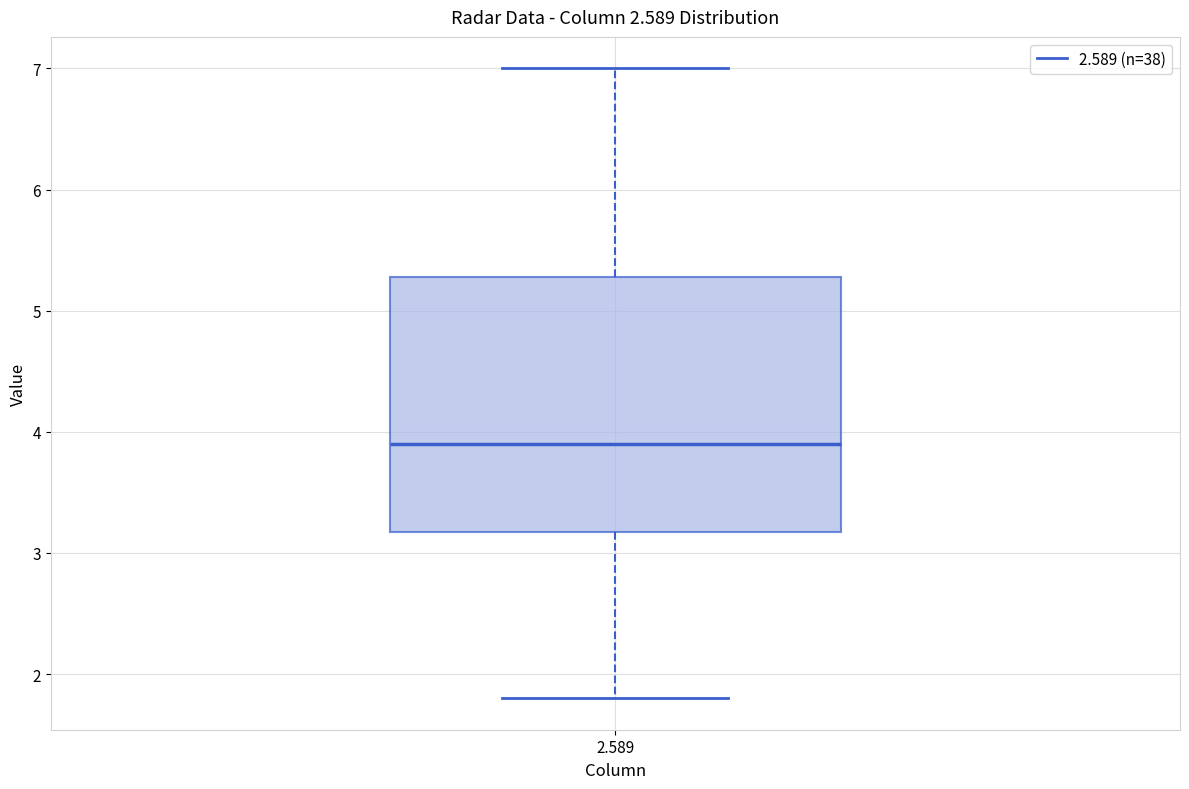

Where is the lower edge of the box at x = 2.589 on the y-axis? The values are not printed on the chart, so give them approximately, as read against the axis.

3.2